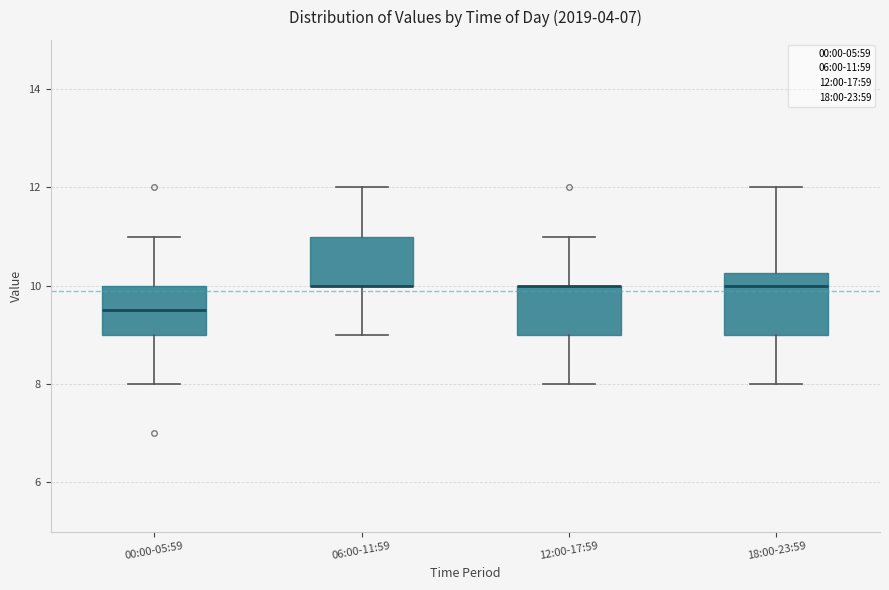

Reading left to right, transcribe this box plot: for each box, give where its median line is, the range the box spans, and where its two whiskers end, as read against the y-axis. The values are not printed on the chart, so give them approximately, as read against the axis.

00:00-05:59: median 9.6, box 9.0 to 10.0, whiskers 8.0 to 11.0
06:00-11:59: median 10.0 (drawn on the box's lower edge), box 10.0 to 11.0, whiskers 9.0 to 12.0
12:00-17:59: median 10.0 (drawn on the box's upper edge), box 9.0 to 10.0, whiskers 8.0 to 11.0
18:00-23:59: median 10.0, box 9.0 to 10.2, whiskers 8.0 to 12.0